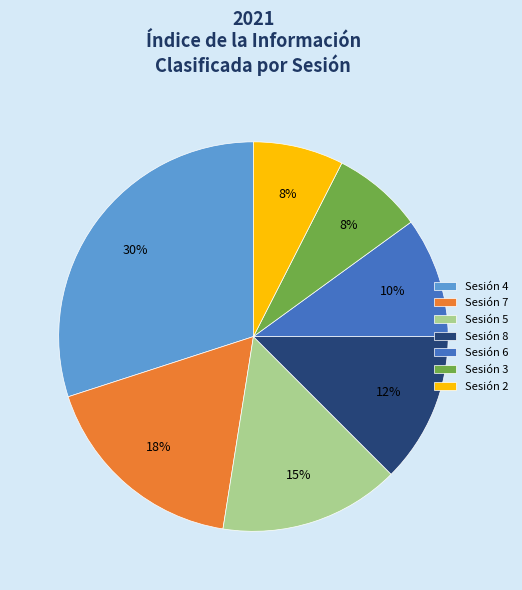

To the nearest percent, what is the average slice percentage?

14%